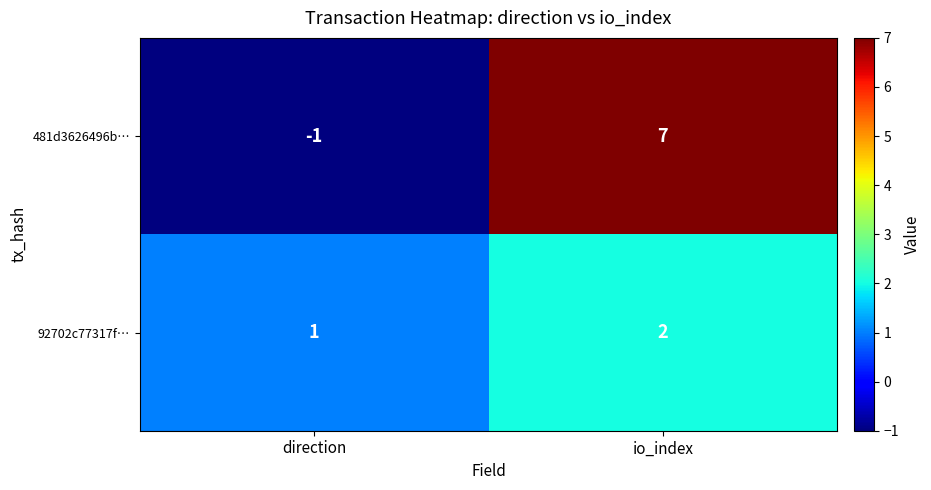

True or false: 481d3626496b… has a value of 4 at io_index.

False